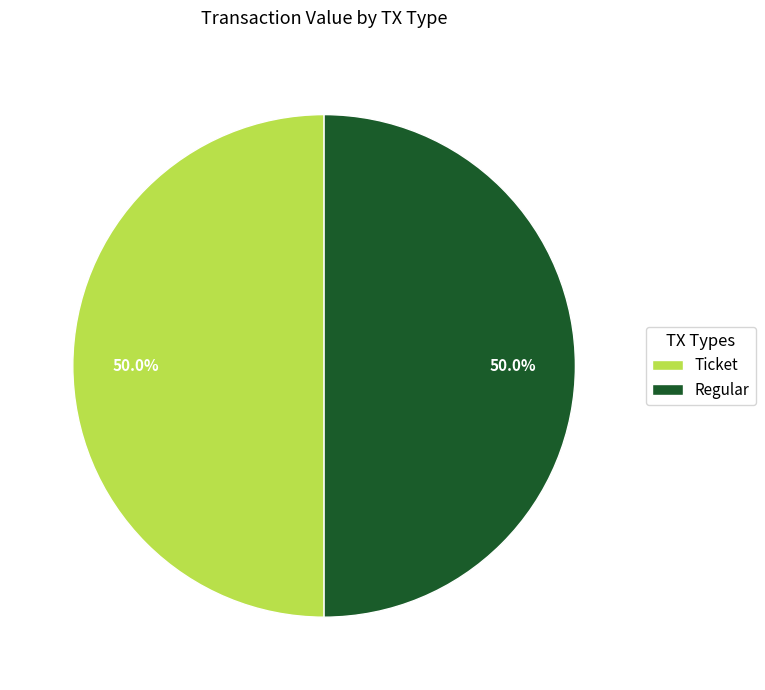

What portion of the pie excludes Ticket?

50.0%